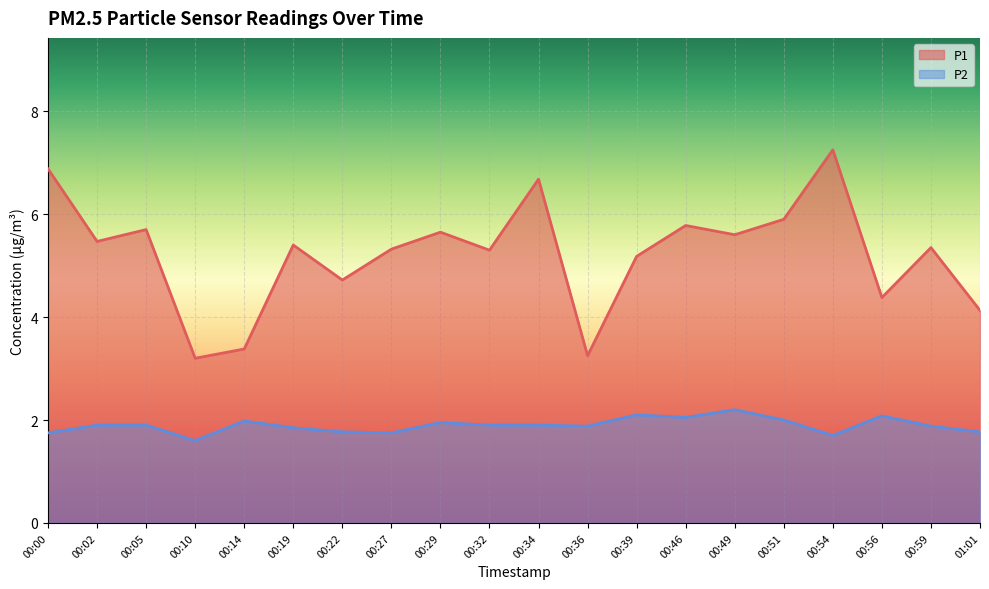

At which category is the sum across all series the highest?

00:54